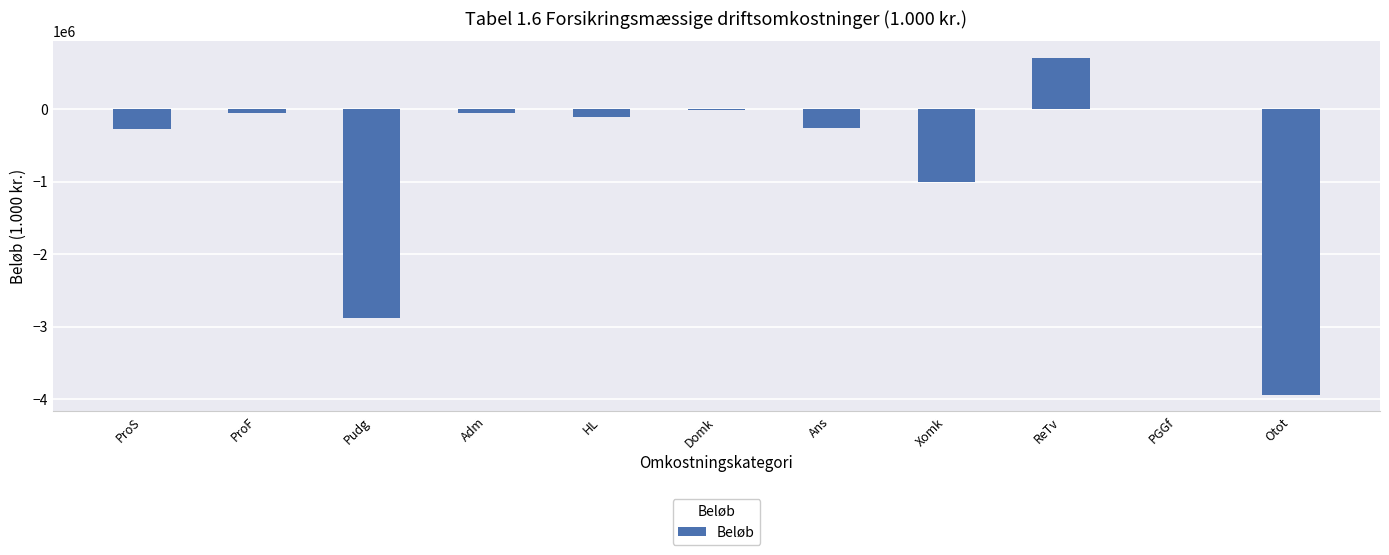

At which label is the value closest to -1617446?

Xomk